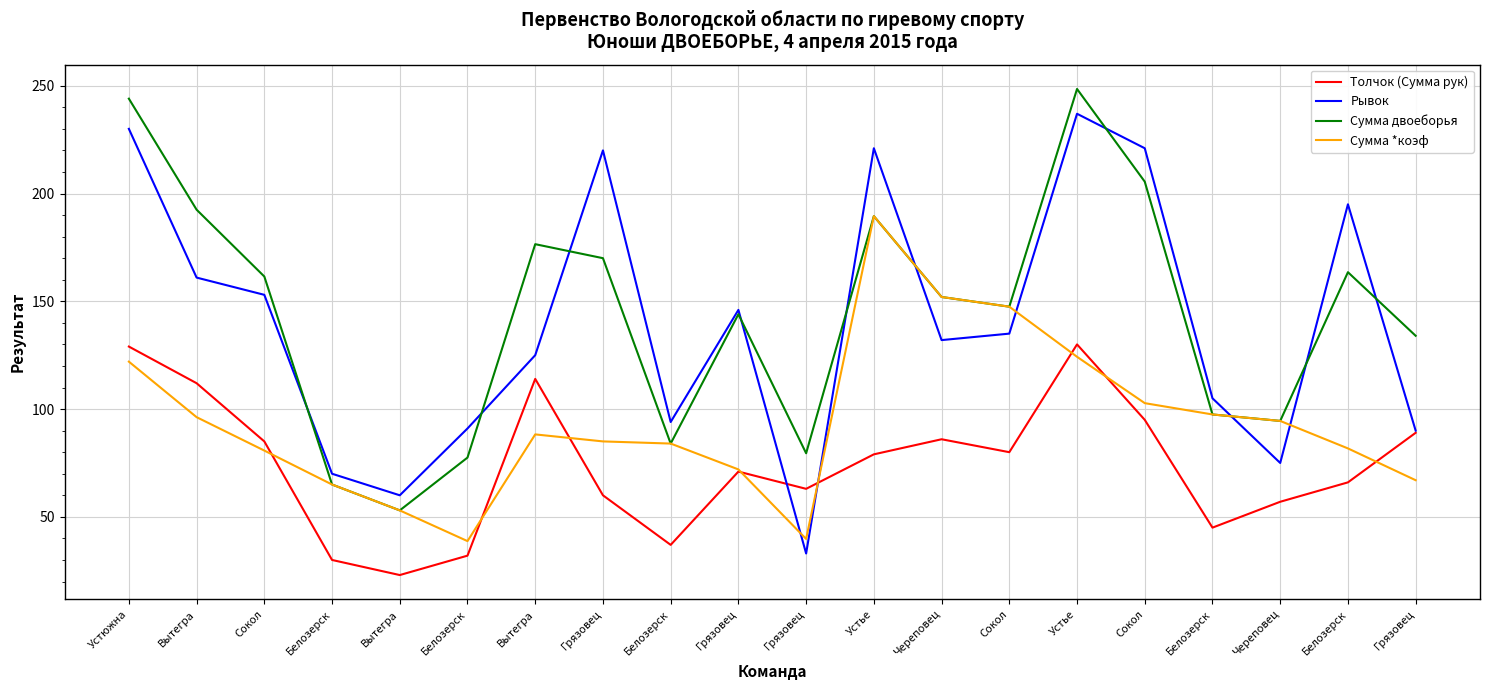

At which category is the sum across all series the highest?

Устье